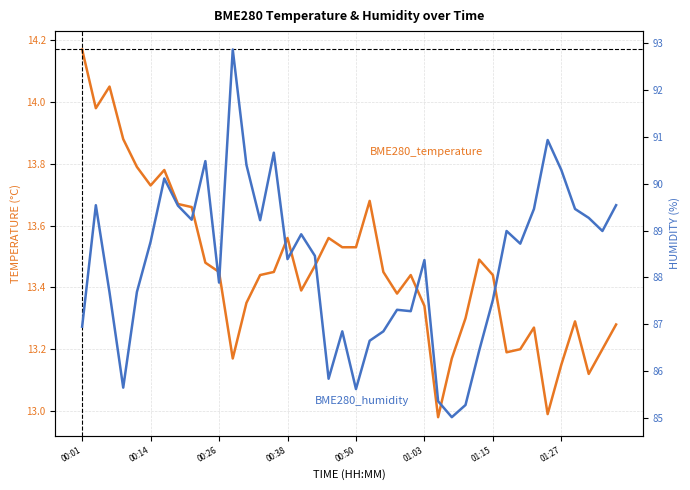

True or false: BME280_humidity and BME280_temperature cross at least once.

False